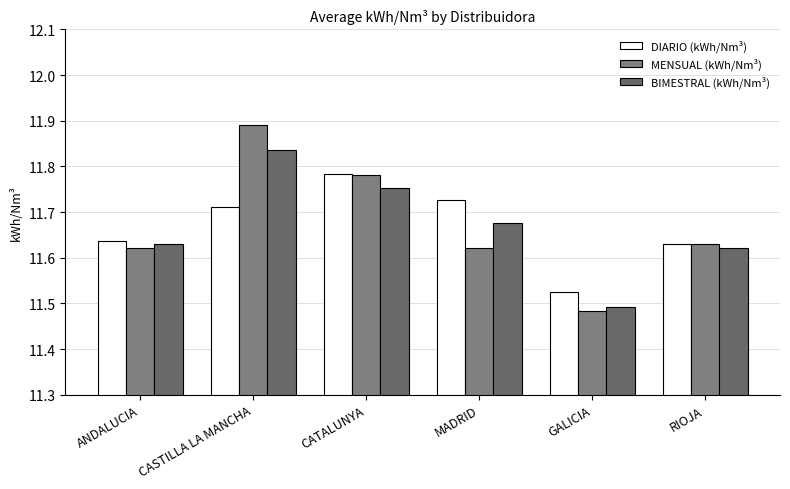

Rank the series by their maximum value, from highest to lowest.

MENSUAL (kWh/Nm³), BIMESTRAL (kWh/Nm³), DIARIO (kWh/Nm³)